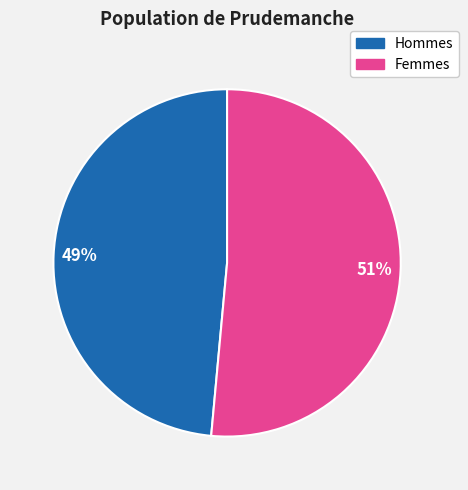

The Hommes slice represents 37% of the pie. True or false?

False